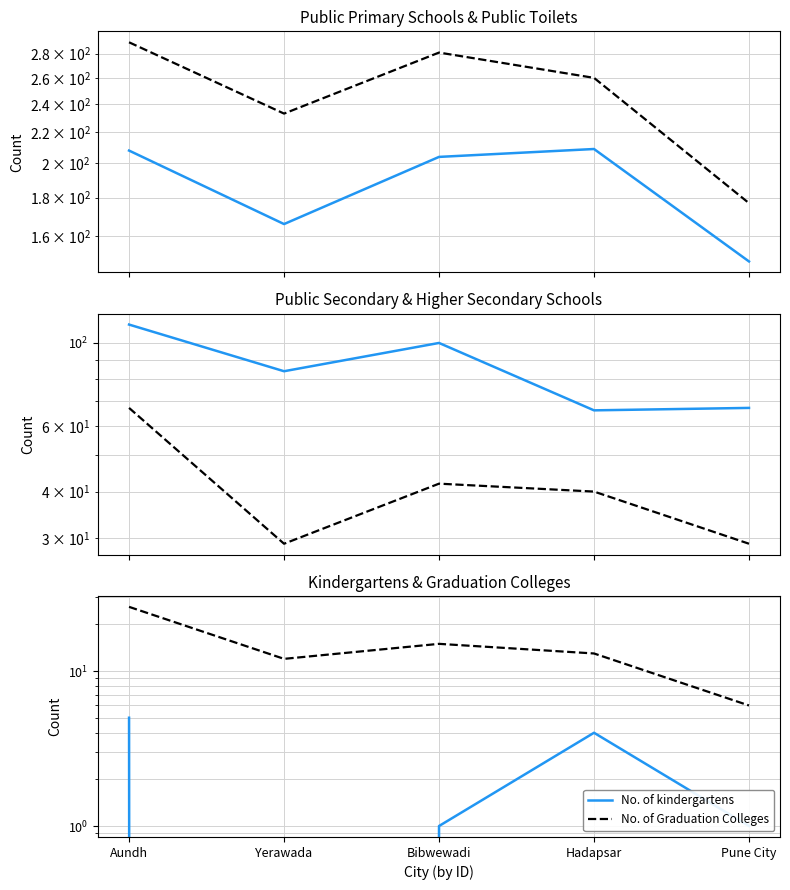

Where does the No. of kindergartens series first go above 1?

Aundh